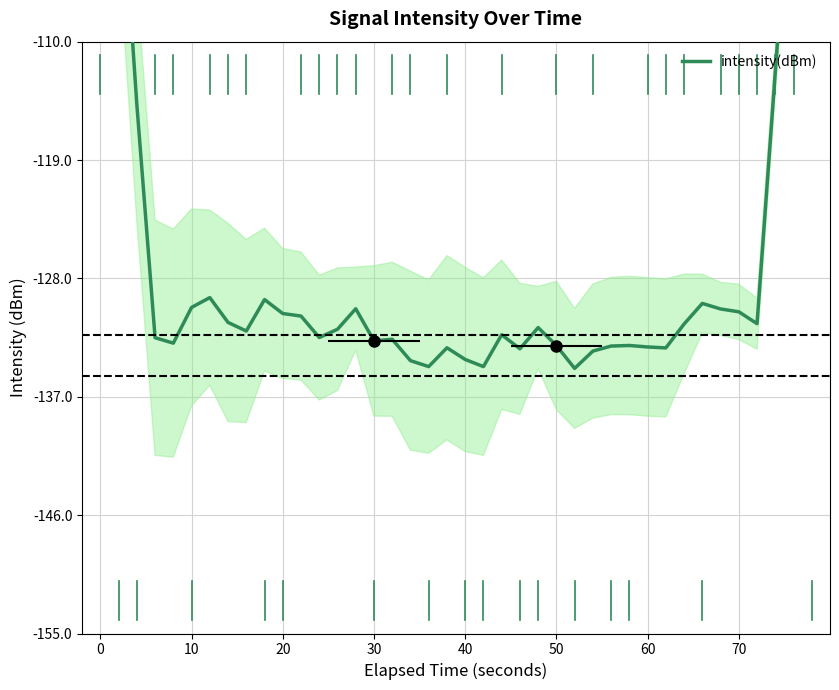

What is the average value?

-126.6